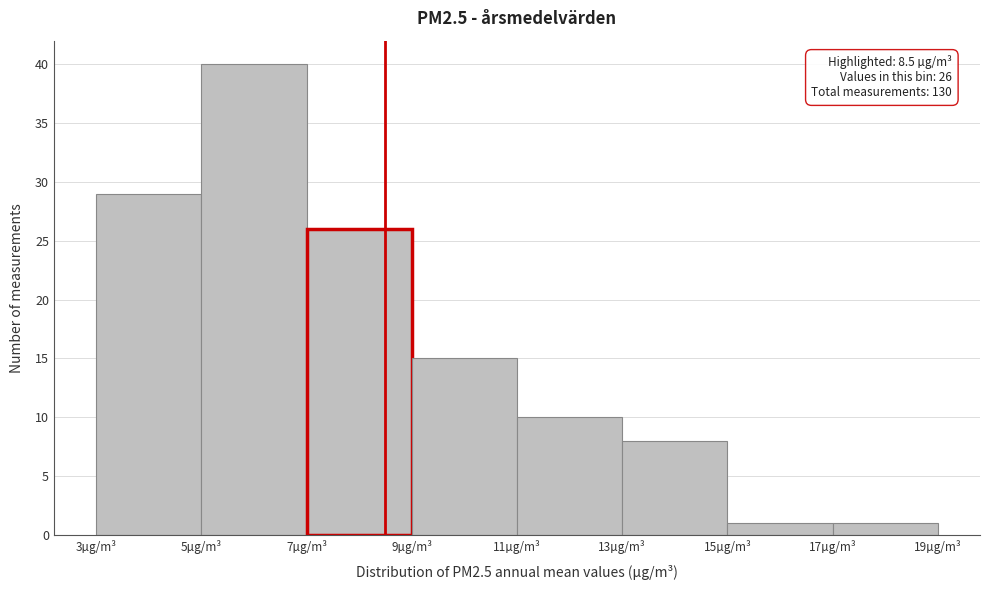

Which range on the x-axis has the tallest bar?

5 to 7